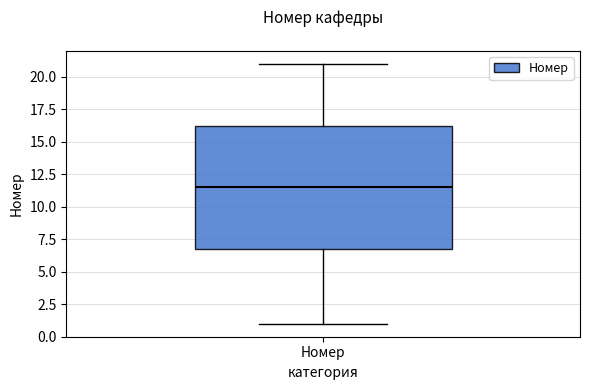

Transcribe this box plot: give where the median line is, the range the box spans, and where the two whiskers end, as read against the y-axis. The values are not printed on the chart, so give them approximately, as read against the axis.

median 11.5, box 7.0 to 16.5, whiskers 1.0 to 21.0